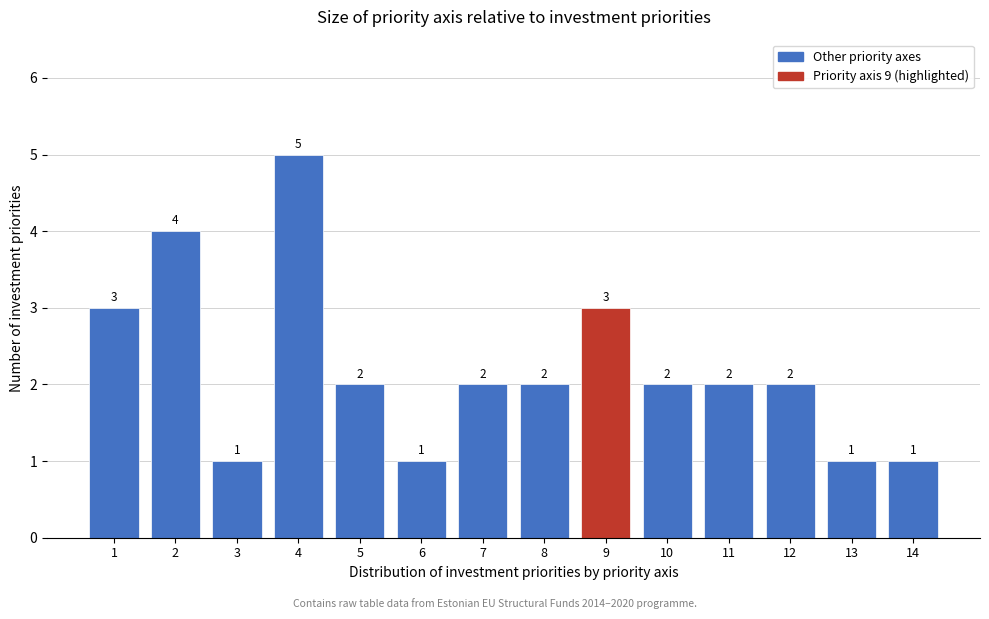

Reading left to right, extract all data points from this chart.

1=3	2=4	3=1	4=5	5=2	6=1	7=2	8=2	9=3	10=2	11=2	12=2	13=1	14=1